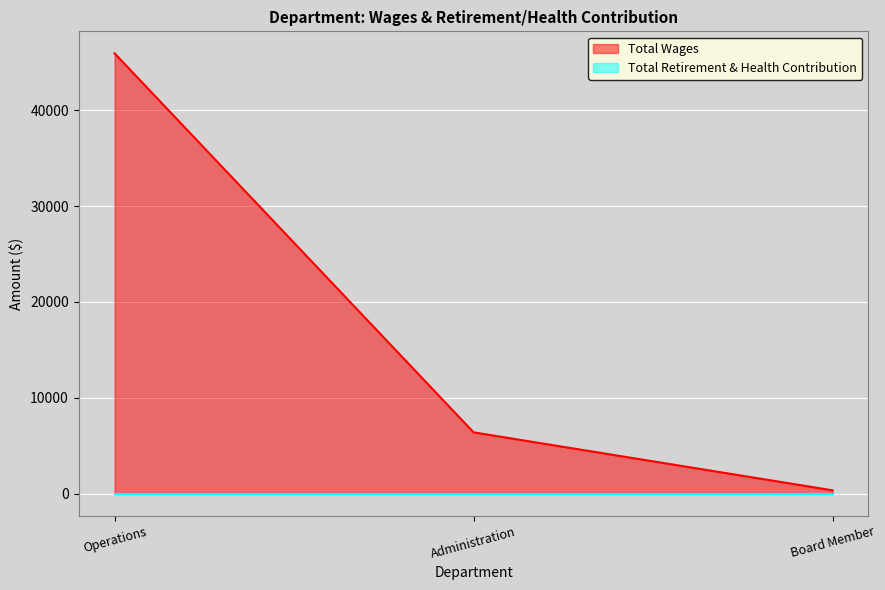

How many values are between 336 and 45959?

3